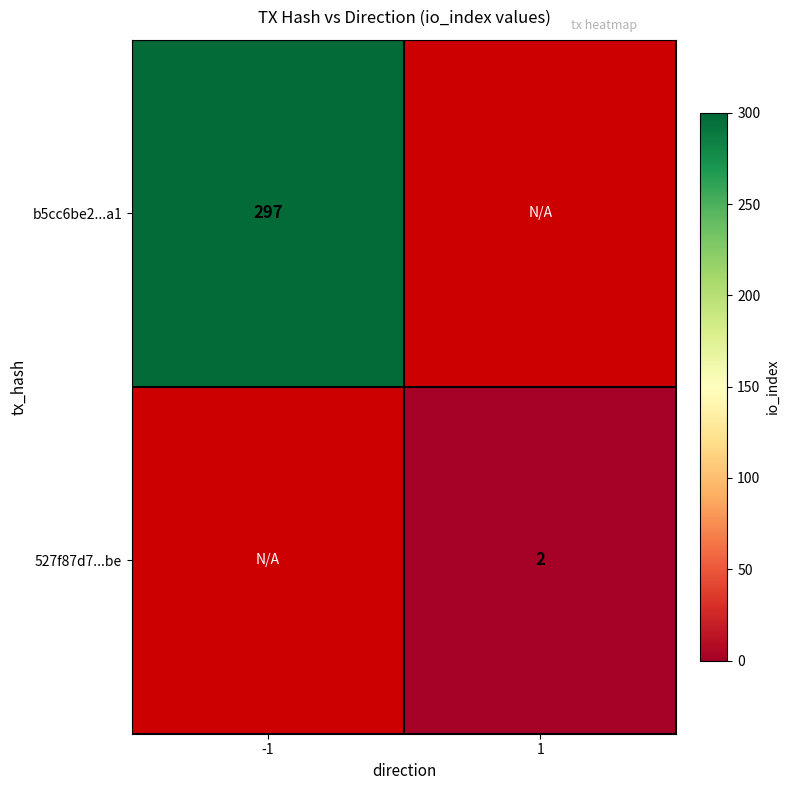

Which category has the lowest value across all series?

1